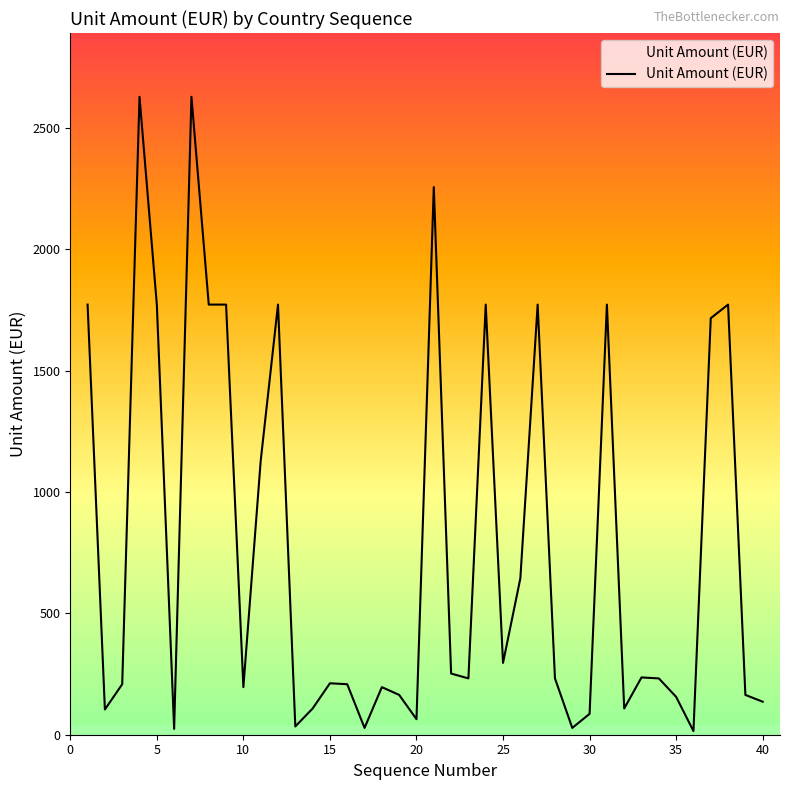

What is the maximum value shown in the chart?

2628